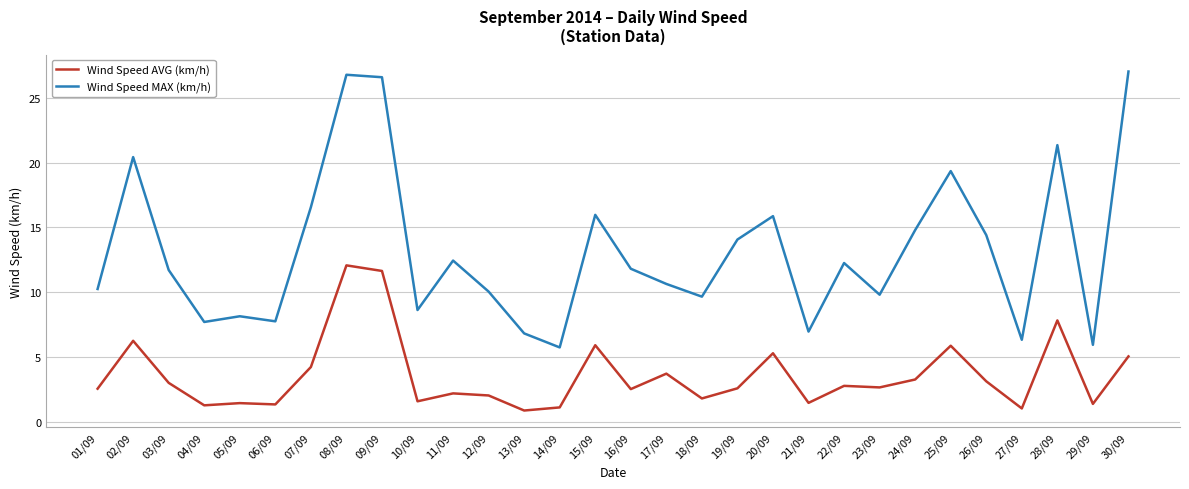

Where is the first local maximum for Wind Speed MAX (km/h)?

02/09